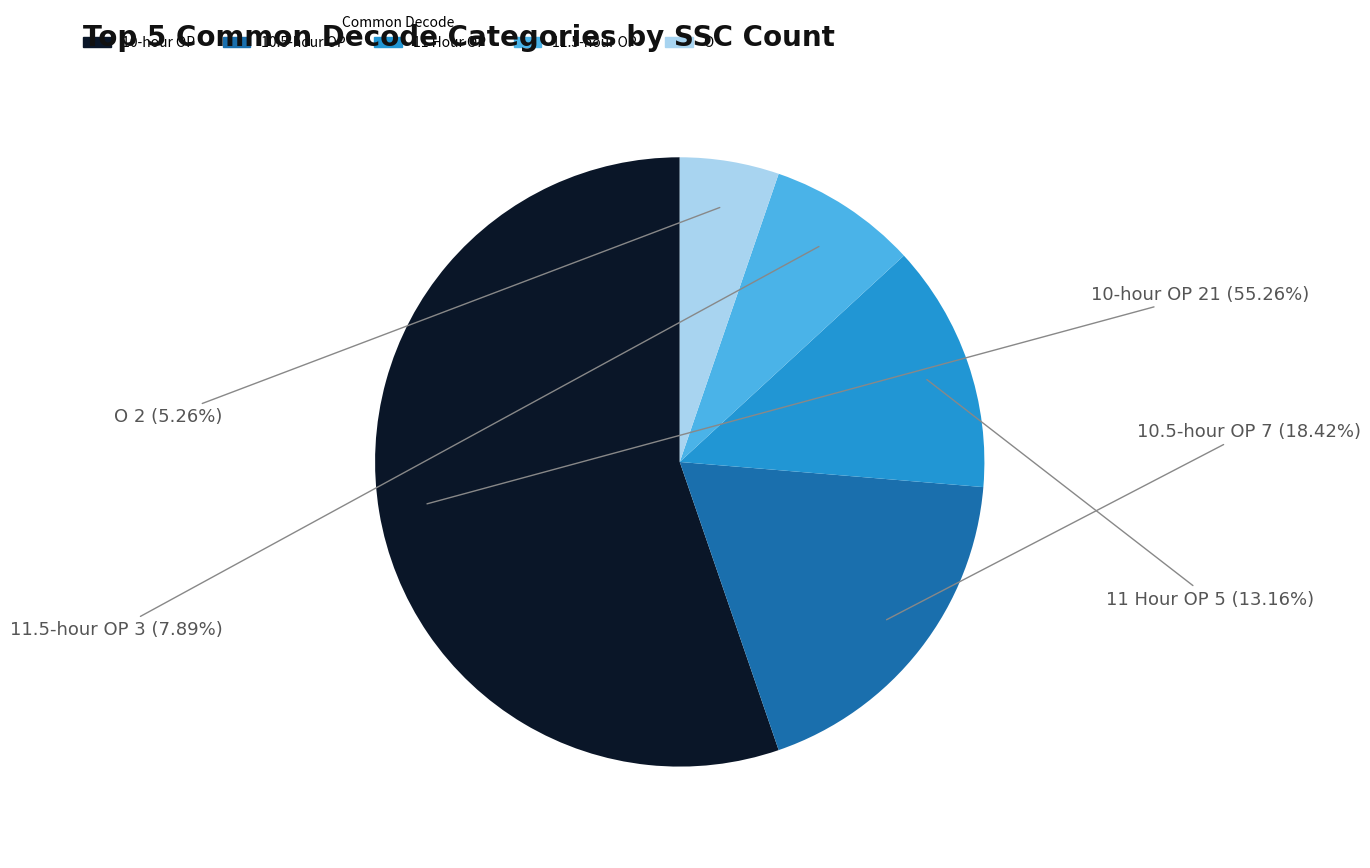

To the nearest percent, what is the average slice percentage?

20%